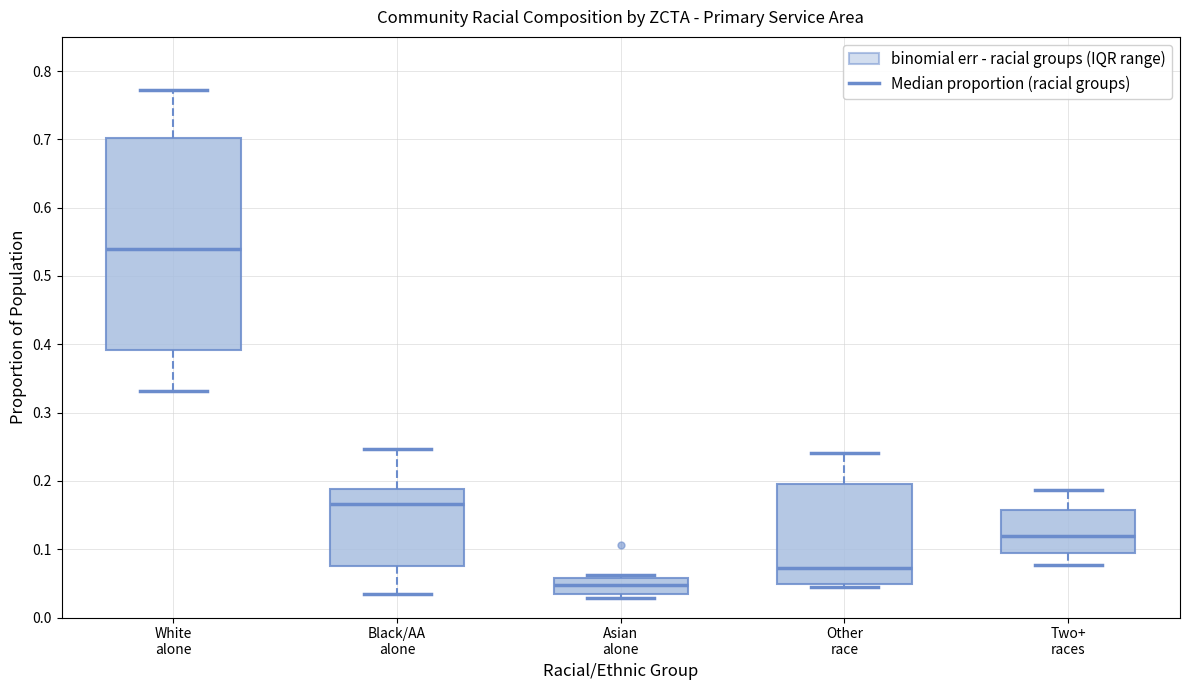

Reading left to right, transcribe this box plot: for each box, give where its median line is, the range the box spans, and where its two whiskers end, as read against the y-axis. The values are not printed on the chart, so give them approximately, as read against the axis.

White alone: median 0.54, box 0.39 to 0.70, whiskers 0.33 to 0.77
Black/AA alone: median 0.17, box 0.08 to 0.19, whiskers 0.04 to 0.25
Asian alone: median 0.05, box 0.03 to 0.06, whiskers 0.03 (just below the box's lower edge) to 0.06 (just above the box's upper edge)
Other race: median 0.07, box 0.05 to 0.20, whiskers 0.04 to 0.24
Two+ races: median 0.12, box 0.09 to 0.16, whiskers 0.08 to 0.19